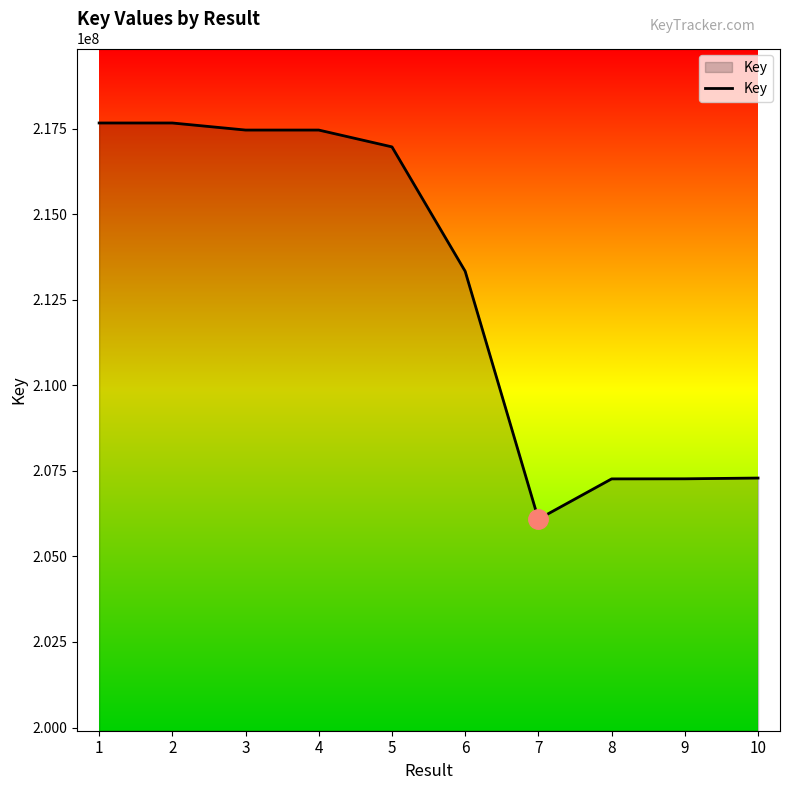

What is the difference between the maximum and minimum values?

11576935